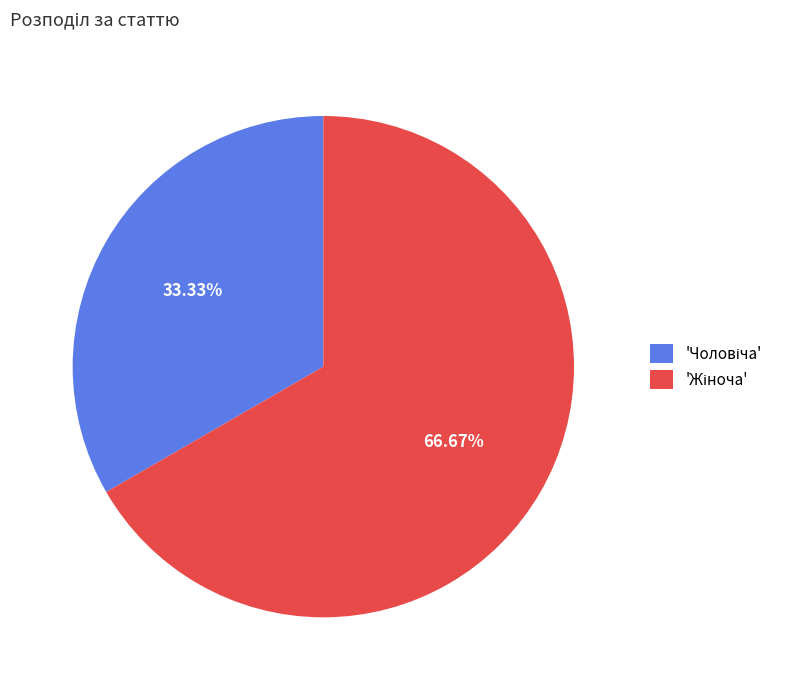

Is there any slice that represents more than half of the pie?

Yes